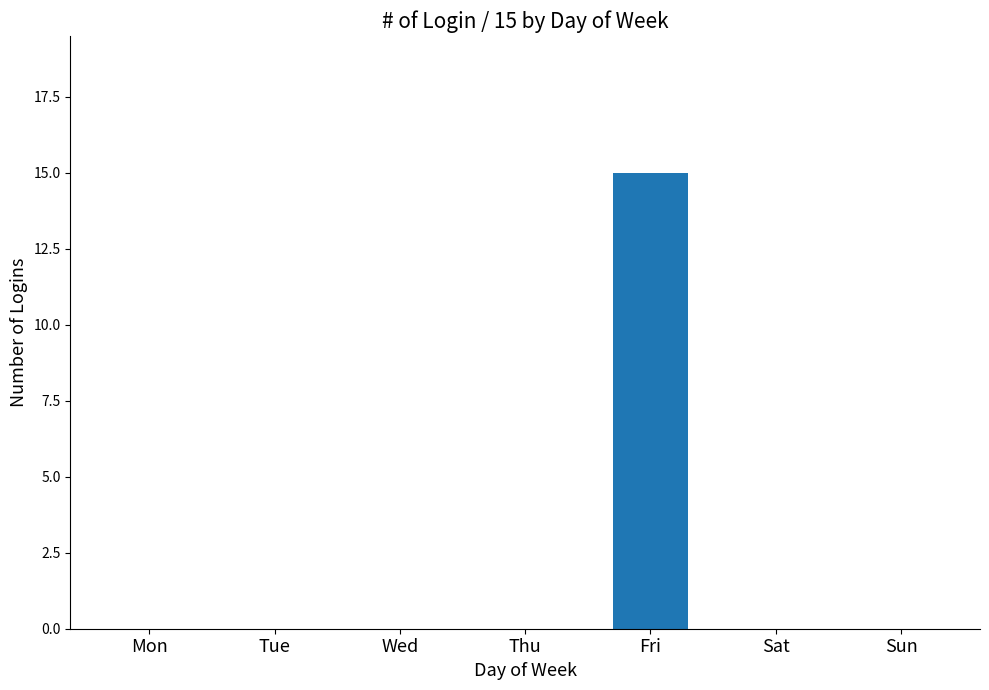

Reading left to right, what are all the values shown in this chart?

0	0	0	0	15	0	0